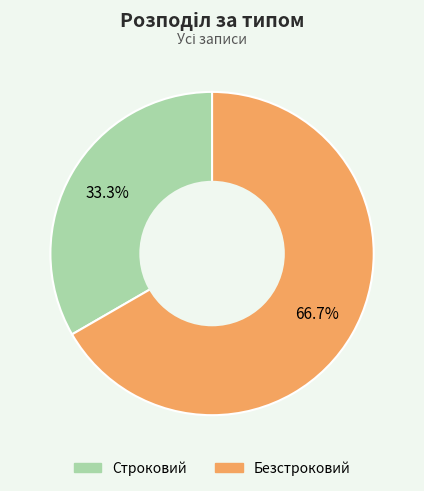

Approximately how many times larger is the value at Строковий compared to Безстроковий?

0.5